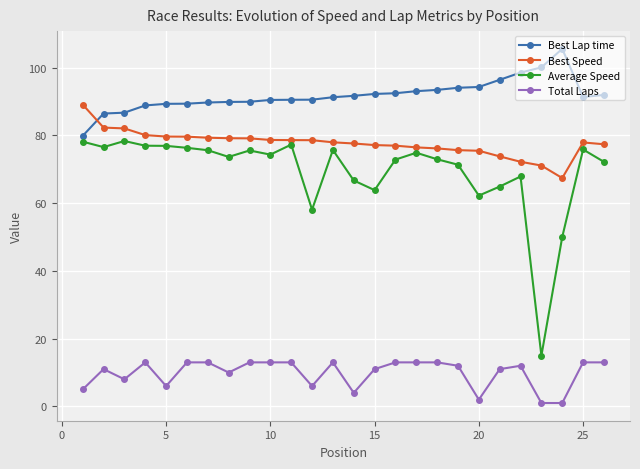

What is the difference between the maximum and minimum values in the Best Lap time series?

25.7